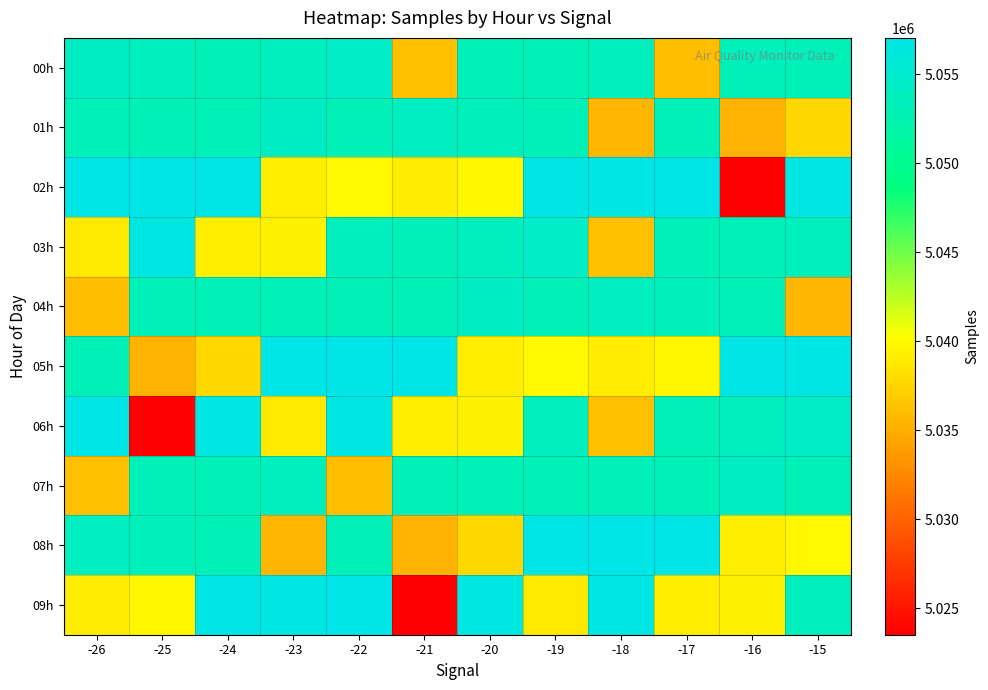

What is the smallest value displayed?

5023499